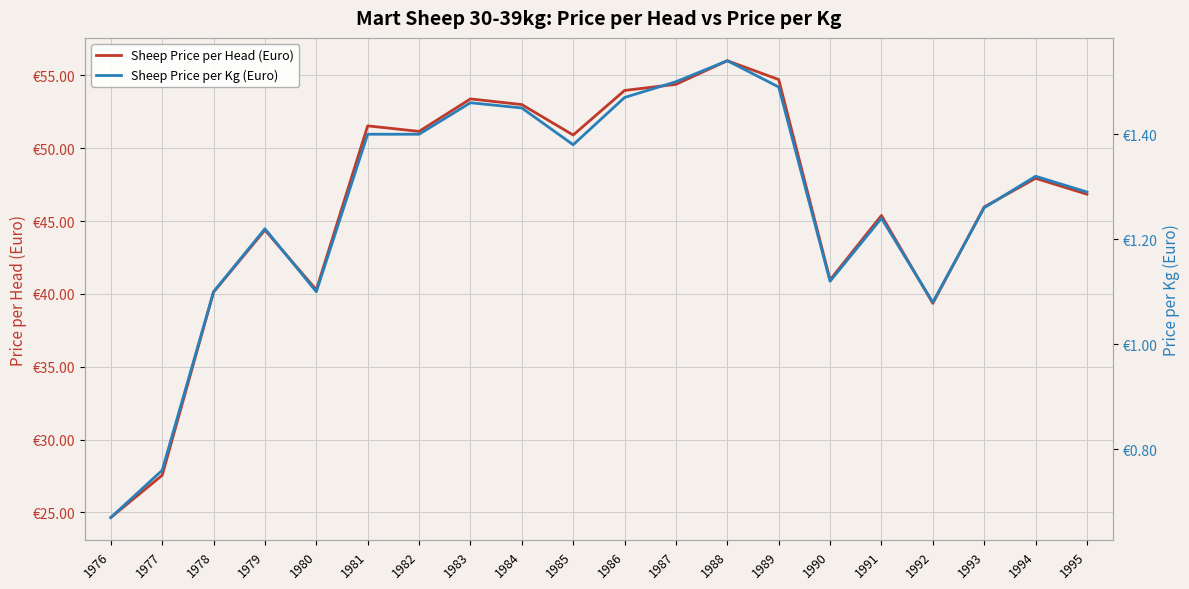

What is the difference between the second highest and second lowest values in the Sheep Price per Head (Euro) series?

27.2